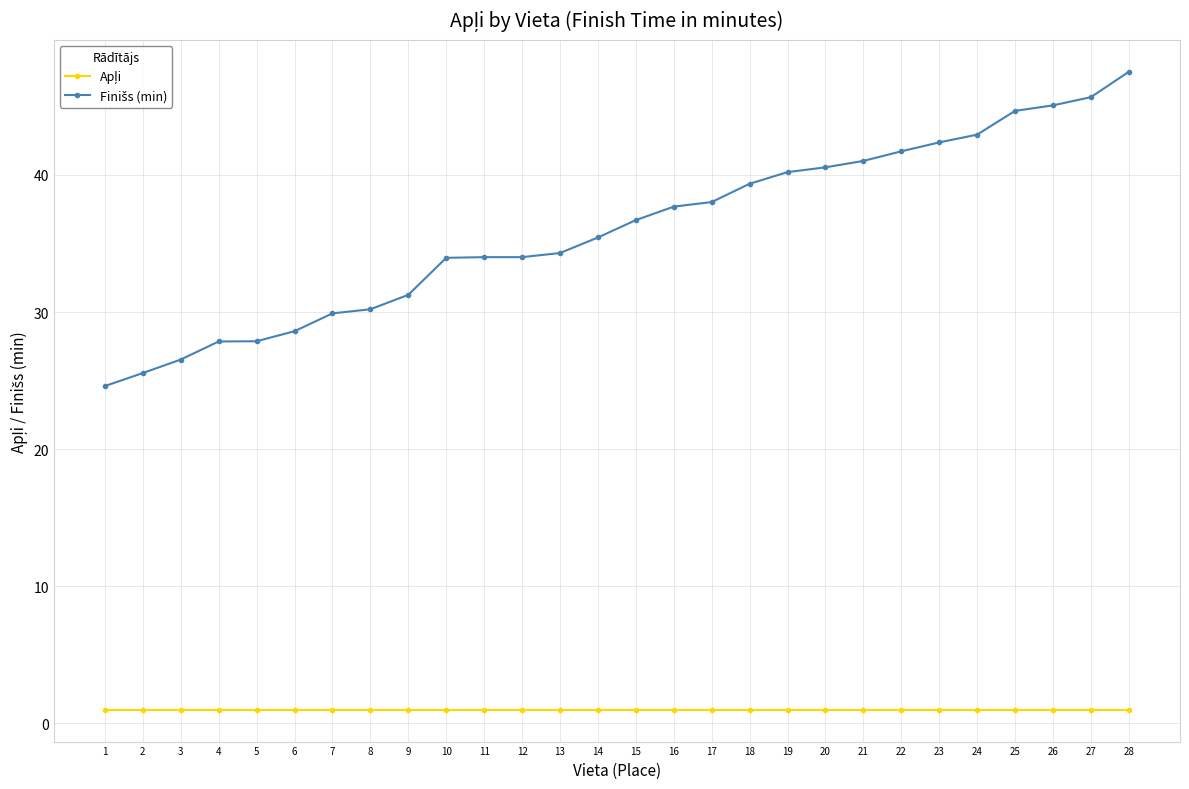

At which category does the chart reach its peak across all series?

28